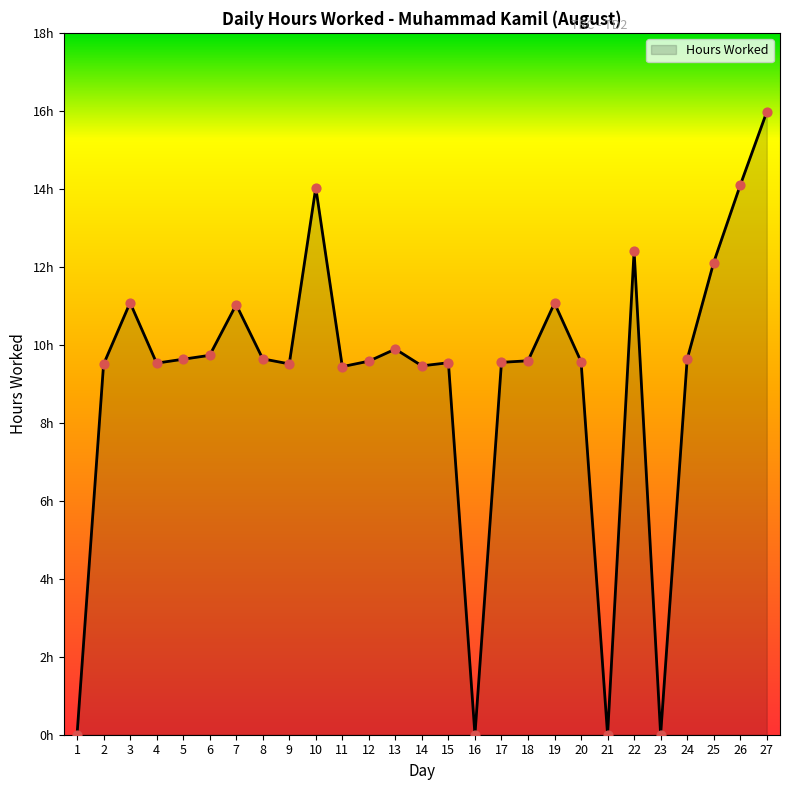

What is the ratio of the value at 15 to the value at 6?

1.0